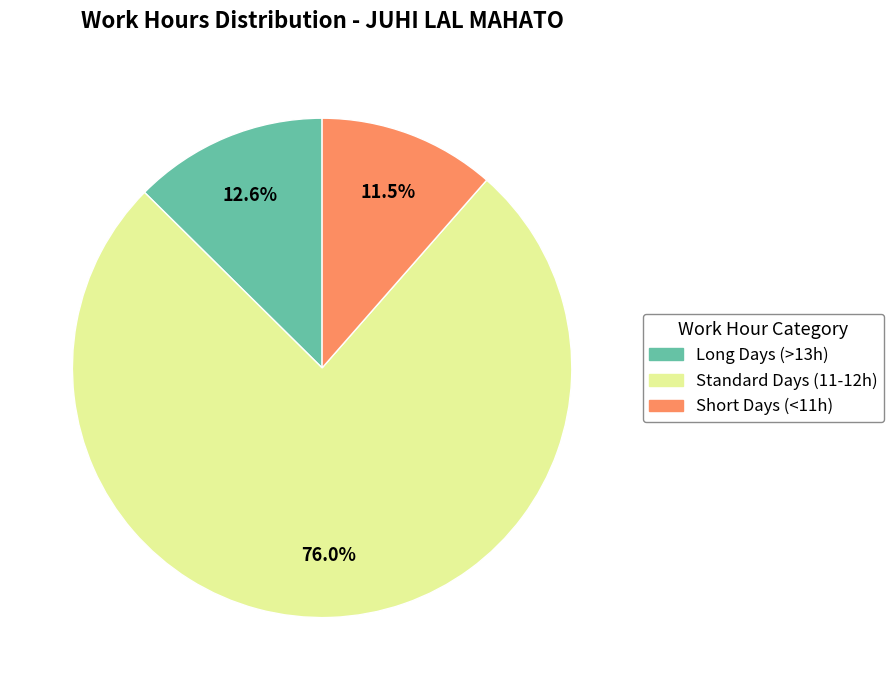

What is the smallest slice in the pie chart?

Short Days (<11h)